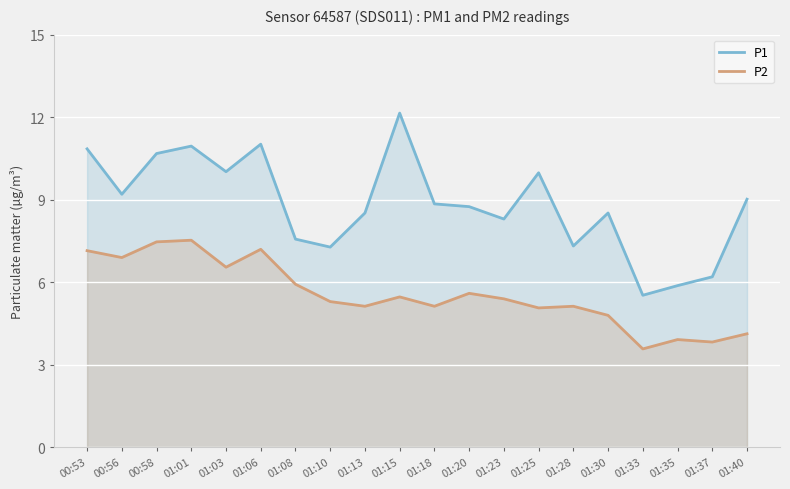

True or false: P2 and P1 cross at least once.

False